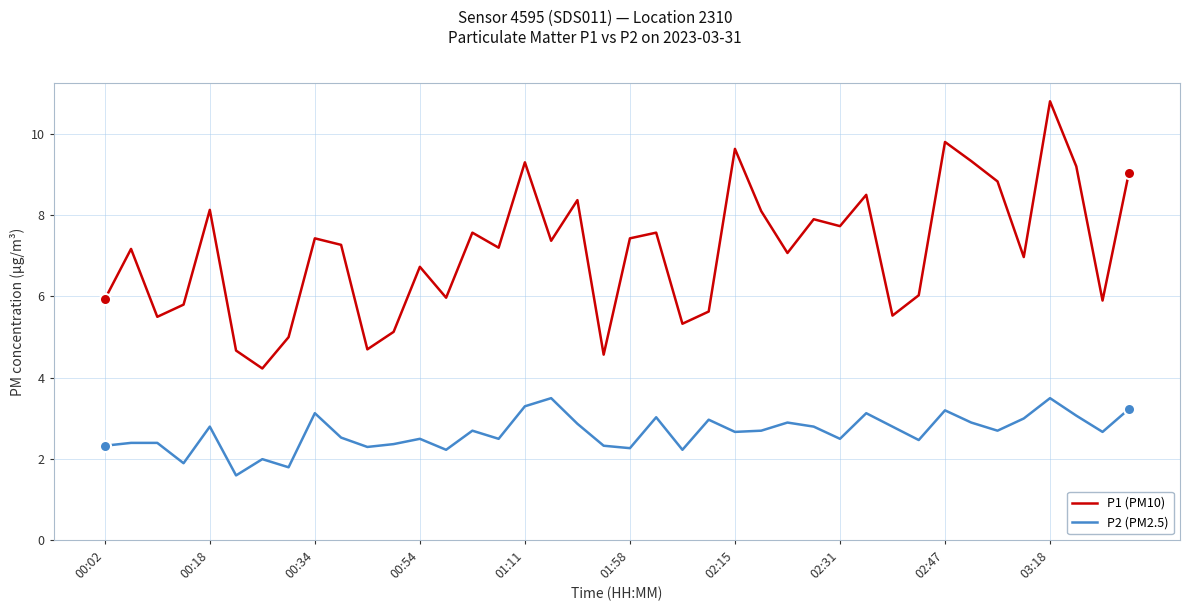

Does the chart display data point markers on the line(s)?

No